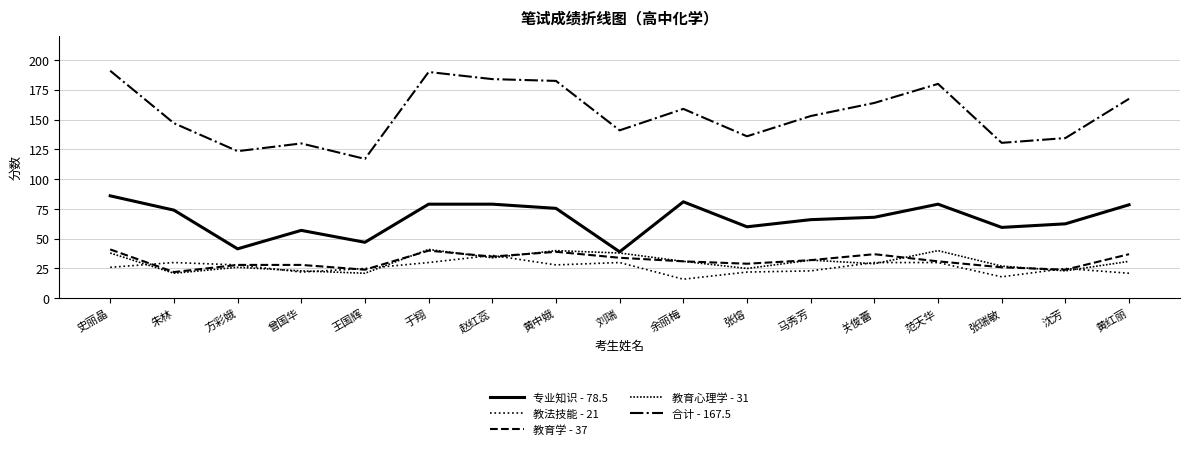

What is the average value of the 专业知识 - 78.5 series?

66.6